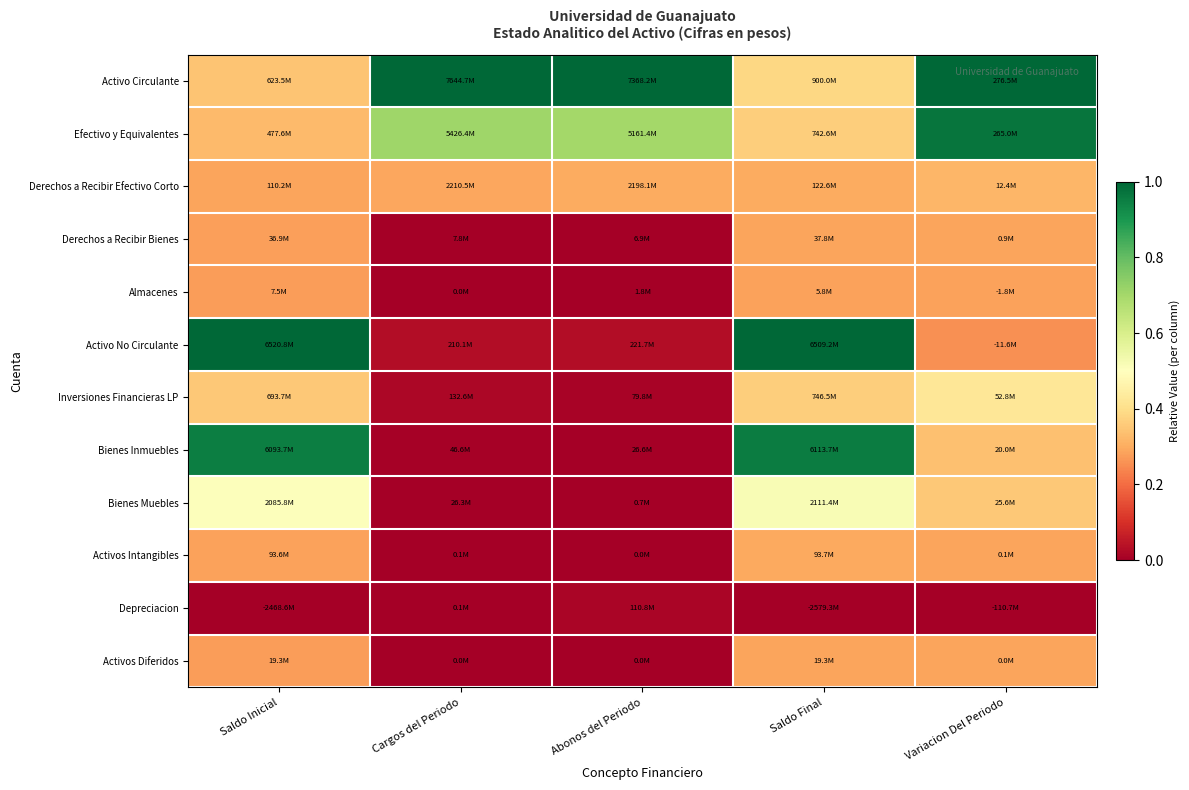

Reading left to right, transcribe all the data shown in this chart.

Activo Circulante: Saldo Inicial=0.3	Cargos del Periodo=1.0	Abonos del Periodo=1.0	Saldo Final=0.4	Variacion Del Periodo=1.0
Efectivo y Equivalentes: Saldo Inicial=0.3	Cargos del Periodo=0.7	Abonos del Periodo=0.7	Saldo Final=0.4	Variacion Del Periodo=1.0
Derechos a Recibir Efectivo Corto: Saldo Inicial=0.3	Cargos del Periodo=0.3	Abonos del Periodo=0.3	Saldo Final=0.3	Variacion Del Periodo=0.3
Derechos a Recibir Bienes: Saldo Inicial=0.3	Cargos del Periodo=0.0	Abonos del Periodo=0.0	Saldo Final=0.3	Variacion Del Periodo=0.3
Almacenes: Saldo Inicial=0.3	Cargos del Periodo=0.0	Abonos del Periodo=0.0	Saldo Final=0.3	Variacion Del Periodo=0.3
Activo No Circulante: Saldo Inicial=1.0	Cargos del Periodo=0.0	Abonos del Periodo=0.0	Saldo Final=1.0	Variacion Del Periodo=0.3
Inversiones Financieras LP: Saldo Inicial=0.4	Cargos del Periodo=0.0	Abonos del Periodo=0.0	Saldo Final=0.4	Variacion Del Periodo=0.4
Bienes Inmuebles: Saldo Inicial=1.0	Cargos del Periodo=0.0	Abonos del Periodo=0.0	Saldo Final=1.0	Variacion Del Periodo=0.3
Bienes Muebles: Saldo Inicial=0.5	Cargos del Periodo=0.0	Abonos del Periodo=0.0	Saldo Final=0.5	Variacion Del Periodo=0.4
Activos Intangibles: Saldo Inicial=0.3	Cargos del Periodo=0.0	Abonos del Periodo=0.0	Saldo Final=0.3	Variacion Del Periodo=0.3
Depreciacion: Saldo Inicial=0.0	Cargos del Periodo=0.0	Abonos del Periodo=0.0	Saldo Final=0.0	Variacion Del Periodo=0.0
Activos Diferidos: Saldo Inicial=0.3	Cargos del Periodo=0.0	Abonos del Periodo=0.0	Saldo Final=0.3	Variacion Del Periodo=0.3